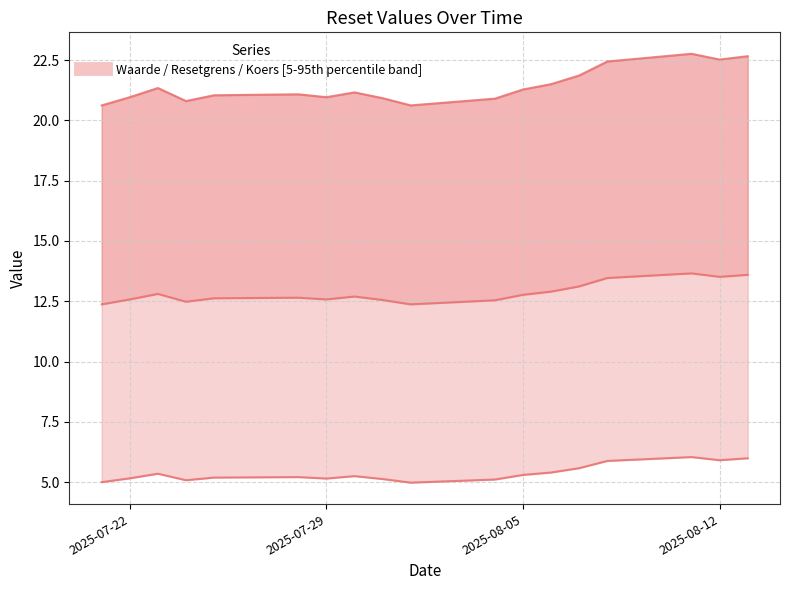

At how many categories does at least one series exceed 21?

11